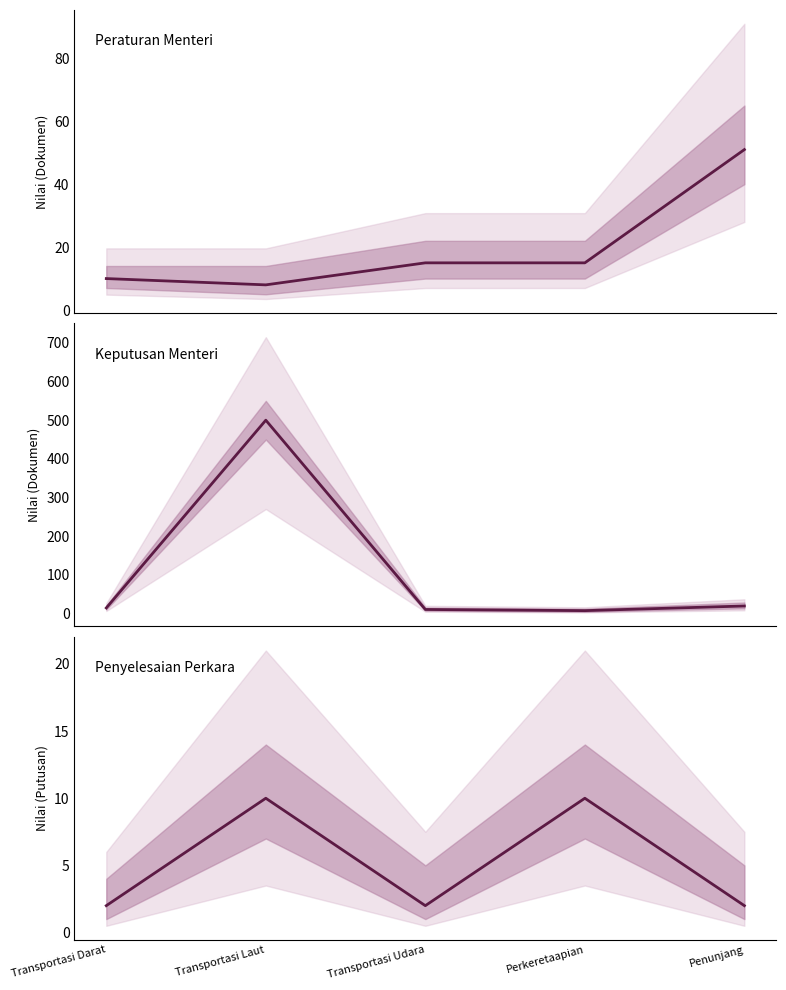

At which category is the sum across all series the highest?

Transportasi Laut